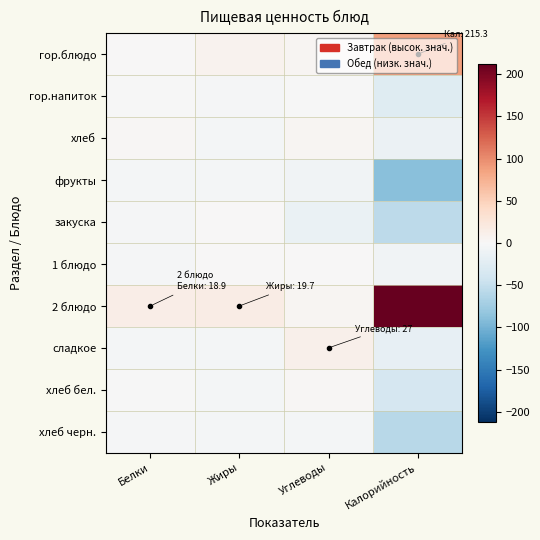

At which category is the sum across all series the highest?

Калорийность